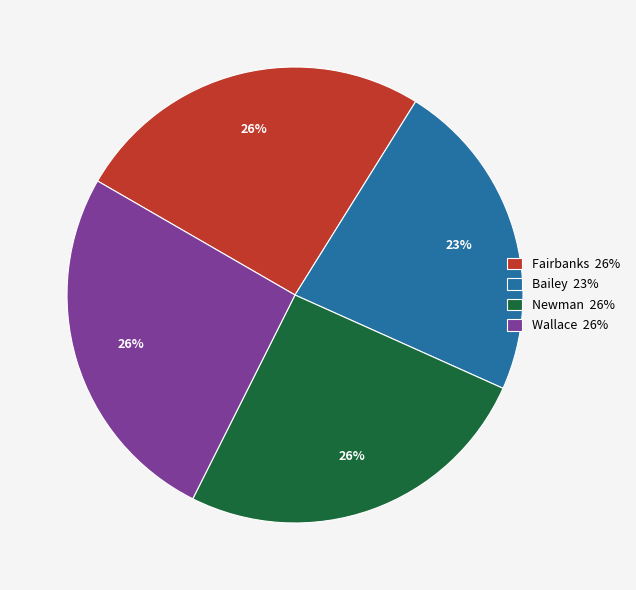

To the nearest percent, what is the difference between the largest and smallest slice percentages?

3%